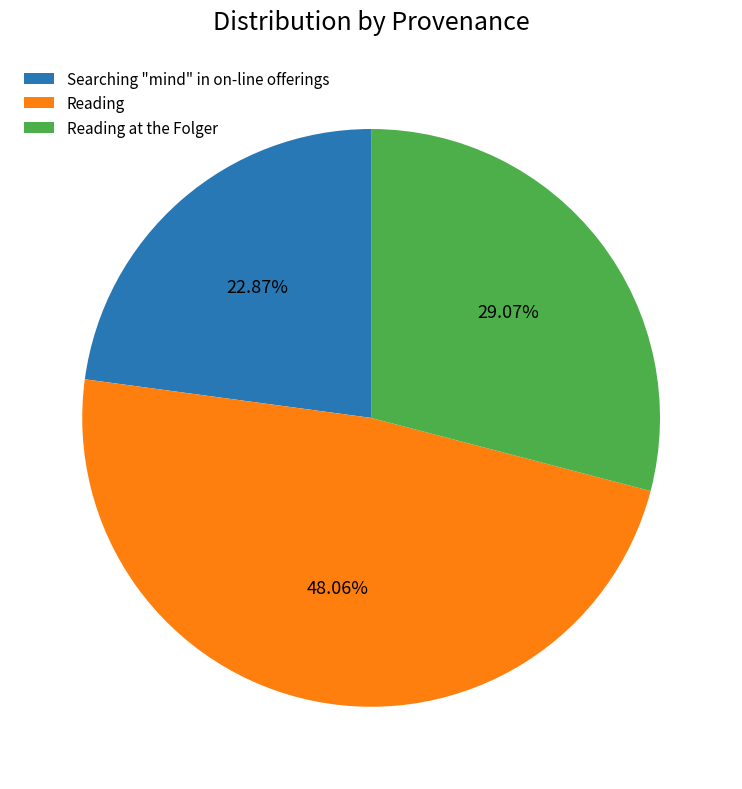

Is Reading the majority of the pie?

No